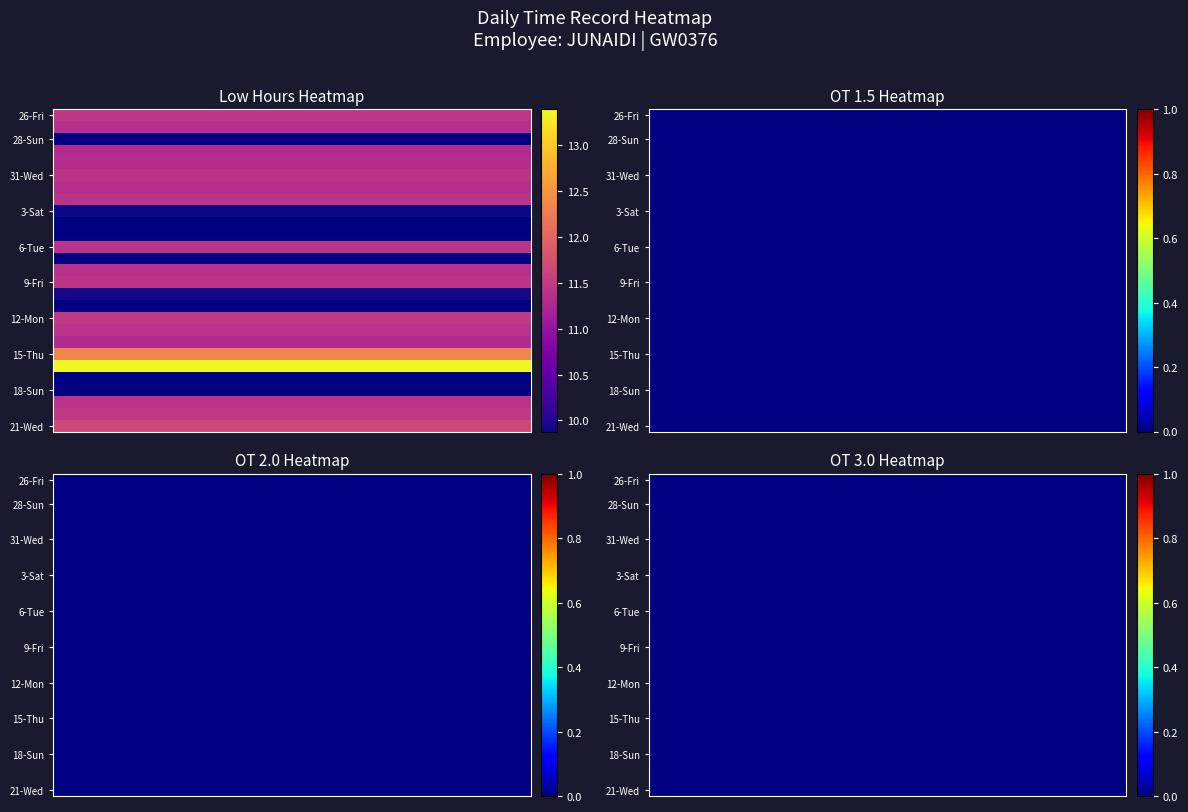

How many series are shown in this chart?

27